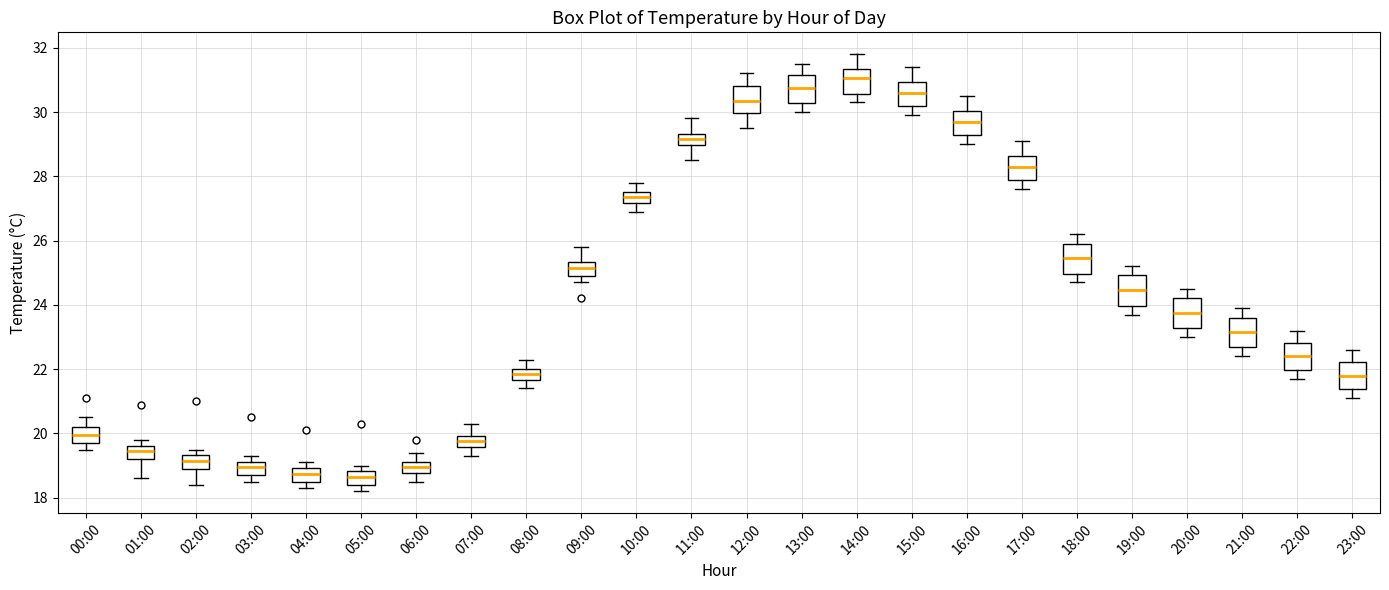

Reading left to right, transcribe this box plot: for each box, give where its median line is, the range the box spans, and where its two whiskers end, as read against the y-axis. The values are not printed on the chart, so give them approximately, as read against the axis.

00:00: median 20.0, box 19.8 to 20.2, whiskers 19.6 to 20.6
01:00: median 19.4, box 19.2 to 19.6, whiskers 18.6 to 19.8
02:00: median 19.2, box 19.0 to 19.4, whiskers 18.4 to 19.6
03:00: median 19.0, box 18.8 to 19.2, whiskers 18.6 to 19.4
04:00: median 18.8, box 18.6 to 19.0, whiskers 18.4 to 19.2
05:00: median 18.6, box 18.4 to 18.8, whiskers 18.2 to 19.0
06:00: median 19.0, box 18.8 to 19.2, whiskers 18.6 to 19.4
07:00: median 19.8, box 19.6 to 20.0, whiskers 19.4 to 20.4
08:00: median 21.8, box 21.6 to 22.0, whiskers 21.4 to 22.4
09:00: median 25.2, box 25.0 to 25.4, whiskers 24.8 to 25.8
10:00: median 27.4, box 27.2 to 27.6, whiskers 27.0 to 27.8
11:00: median 29.2, box 29.0 to 29.4, whiskers 28.6 to 29.8
12:00: median 30.4, box 30.0 to 30.8, whiskers 29.6 to 31.2
13:00: median 30.8, box 30.2 to 31.2, whiskers 30.0 to 31.6
14:00: median 31.0, box 30.6 to 31.4, whiskers 30.4 to 31.8
15:00: median 30.6, box 30.2 to 31.0, whiskers 30.0 to 31.4
16:00: median 29.8, box 29.4 to 30.0, whiskers 29.0 to 30.6
17:00: median 28.4, box 27.8 to 28.6, whiskers 27.6 to 29.2
18:00: median 25.4, box 25.0 to 26.0, whiskers 24.8 to 26.2
19:00: median 24.4, box 24.0 to 25.0, whiskers 23.8 to 25.2
20:00: median 23.8, box 23.2 to 24.2, whiskers 23.0 to 24.6
21:00: median 23.2, box 22.6 to 23.6, whiskers 22.4 to 24.0
22:00: median 22.4, box 22.0 to 22.8, whiskers 21.8 to 23.2
23:00: median 21.8, box 21.4 to 22.2, whiskers 21.2 to 22.6